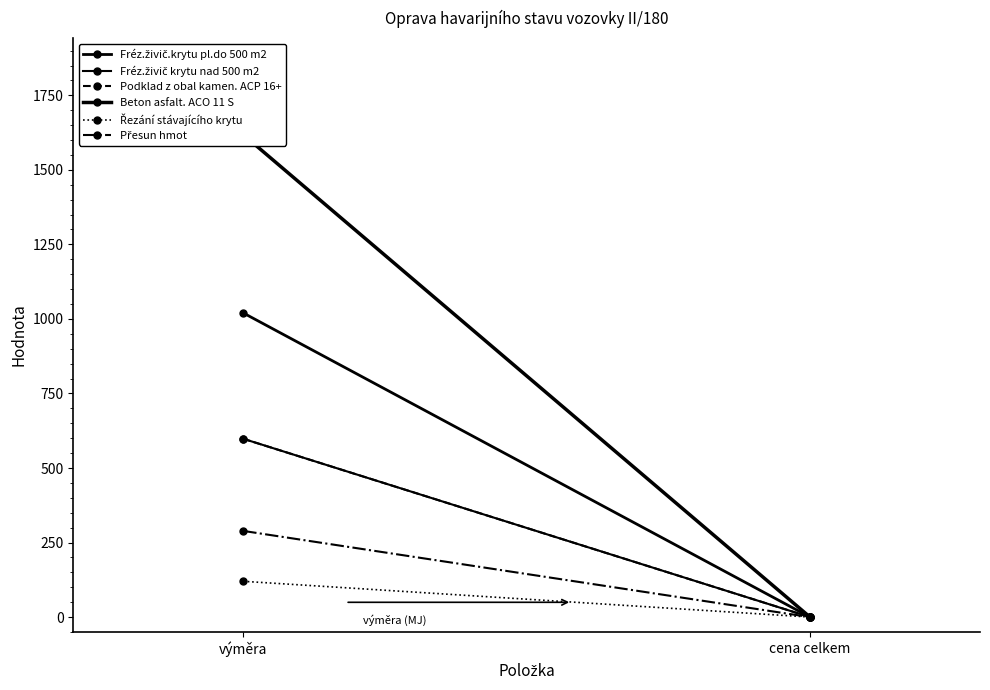

What are all the series names shown in the legend?

Fréz.živič.krytu pl.do 500 m2, Fréz.živič krytu nad 500 m2, Podklad z obal kamen. ACP 16+, Beton asfalt. ACO 11 S, Řezání stávajícího krytu, Přesun hmot